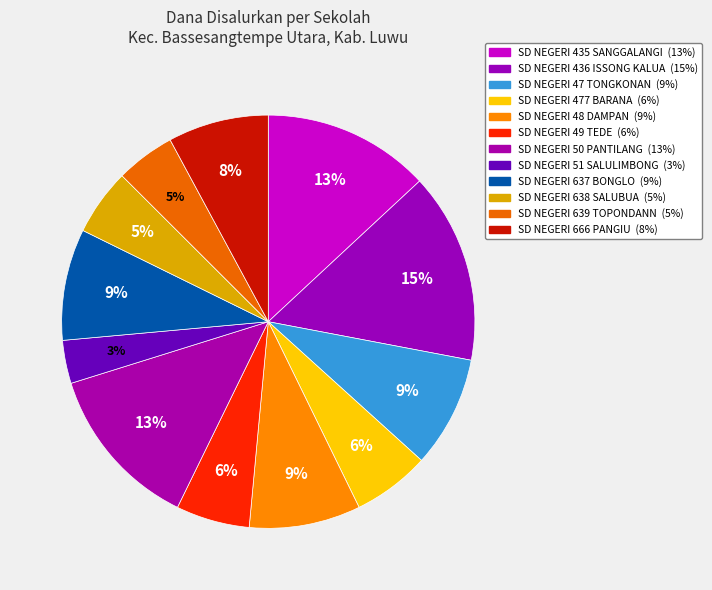

How many segments does this pie chart have?

12